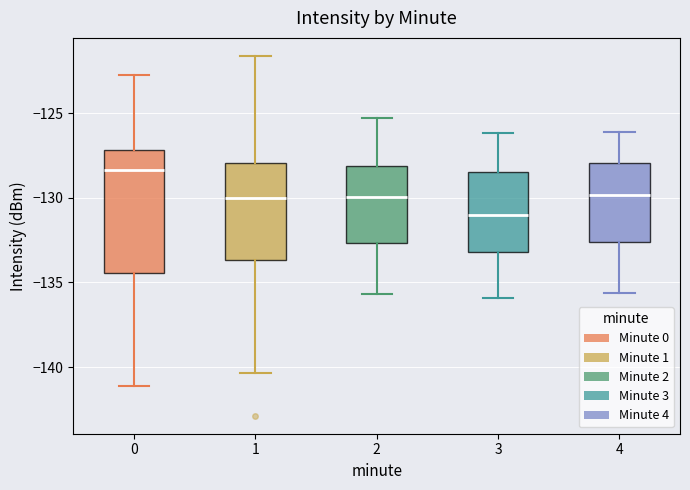

Comparing the boxes themselves (not the whiskers), which one is the tallest?

0